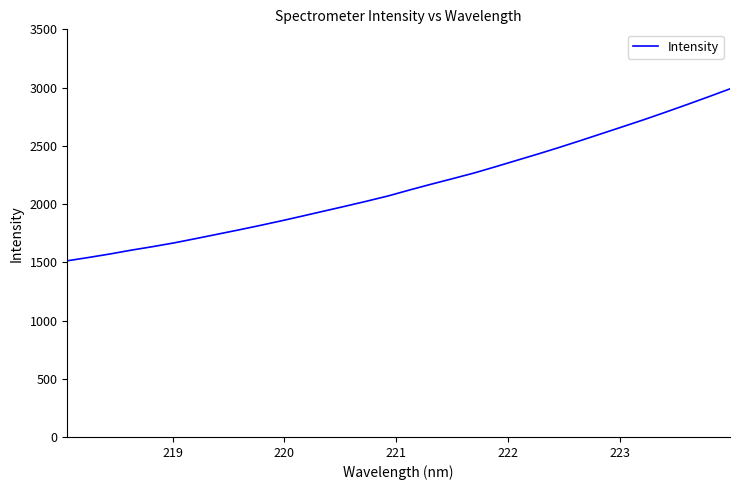

What is the maximum value shown in the chart?

2989.0